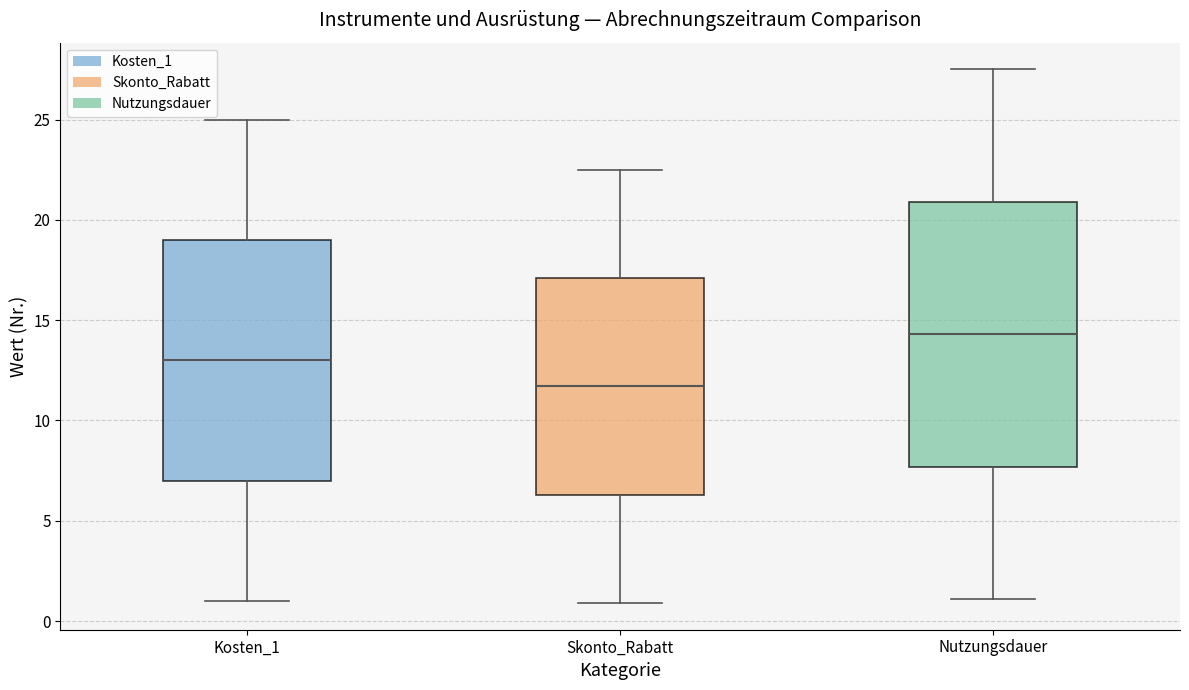

Reading left to right, transcribe this box plot: for each box, give where its median line is, the range the box spans, and where its two whiskers end, as read against the y-axis. The values are not printed on the chart, so give them approximately, as read against the axis.

Kosten_1: median 13.0, box 7.0 to 19.0, whiskers 1.0 to 25.0
Skonto_Rabatt: median 11.5, box 6.5 to 17.0, whiskers 1.0 to 22.5
Nutzungsdauer: median 14.5, box 7.5 to 21.0, whiskers 1.0 to 27.5